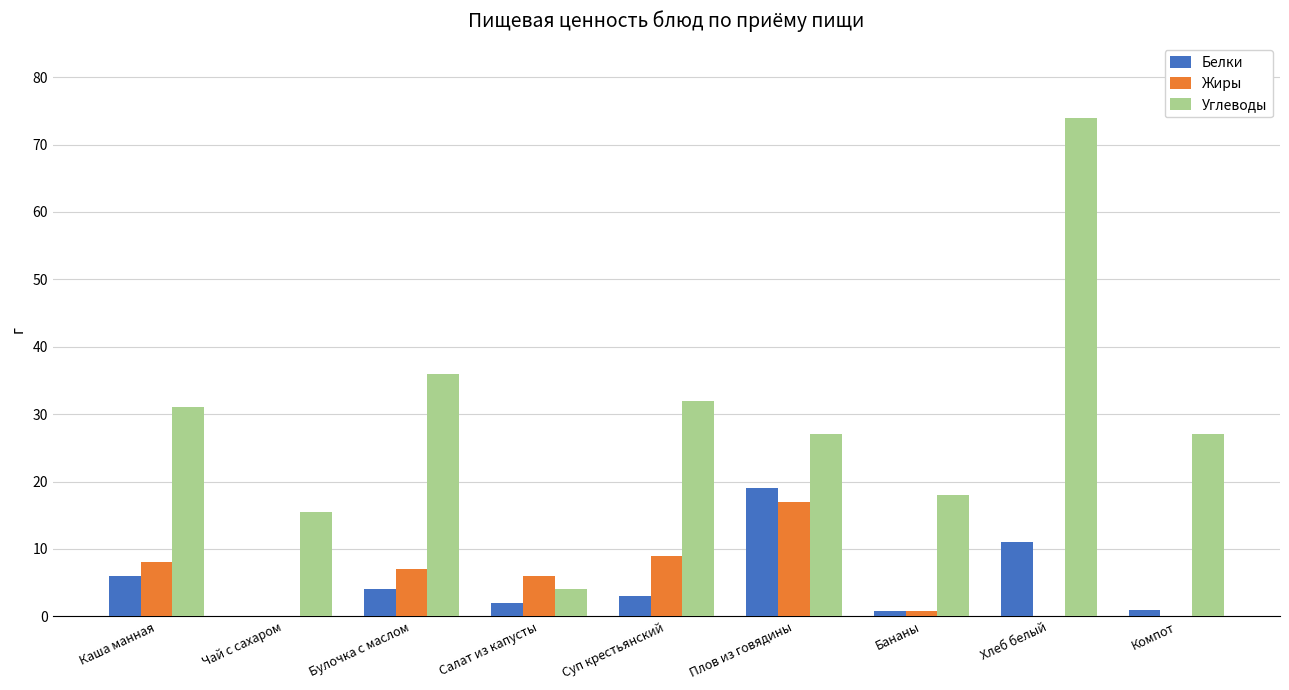

Which series changed the most between Плов из говядины and Хлеб белый?

Углеводы